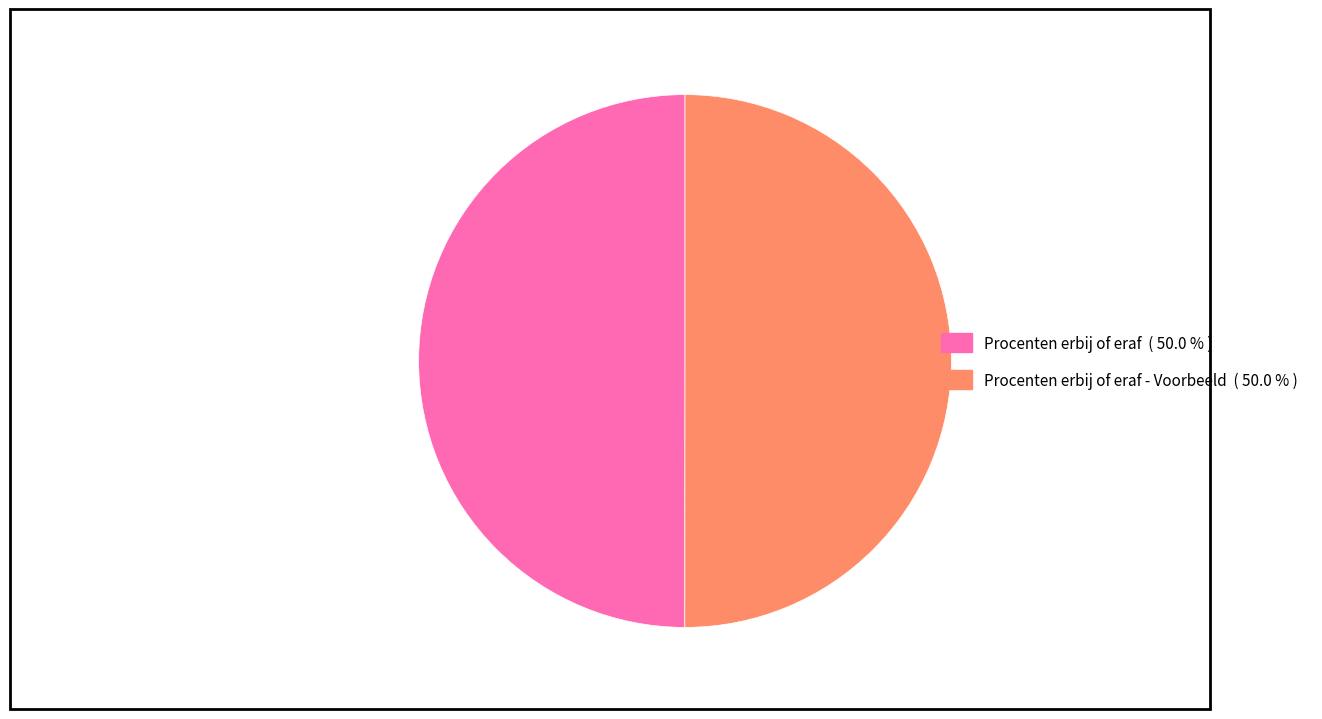

Count the number of slices in the pie.

2